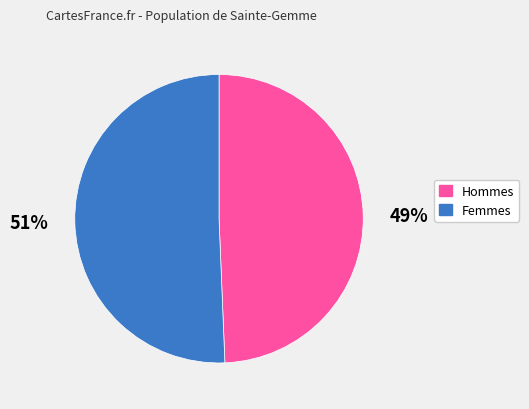

What is the ratio of the value at Femmes to the value at Hommes?

1.0